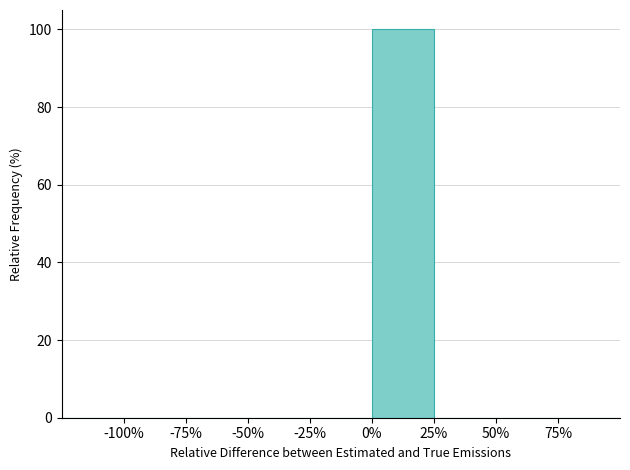

Reading left to right, list every bar in this chart as the range it spans on the x-axis followed by its height. The values are not printed on the chart, so give them approximately, as read against the axis.

-125 to -100: 0
-100 to -75: 0
-75 to -50: 0
-50 to -25: 0
-25 to 0: 0
0 to 25: 100
25 to 50: 0
50 to 75: 0
75 to 100: 0